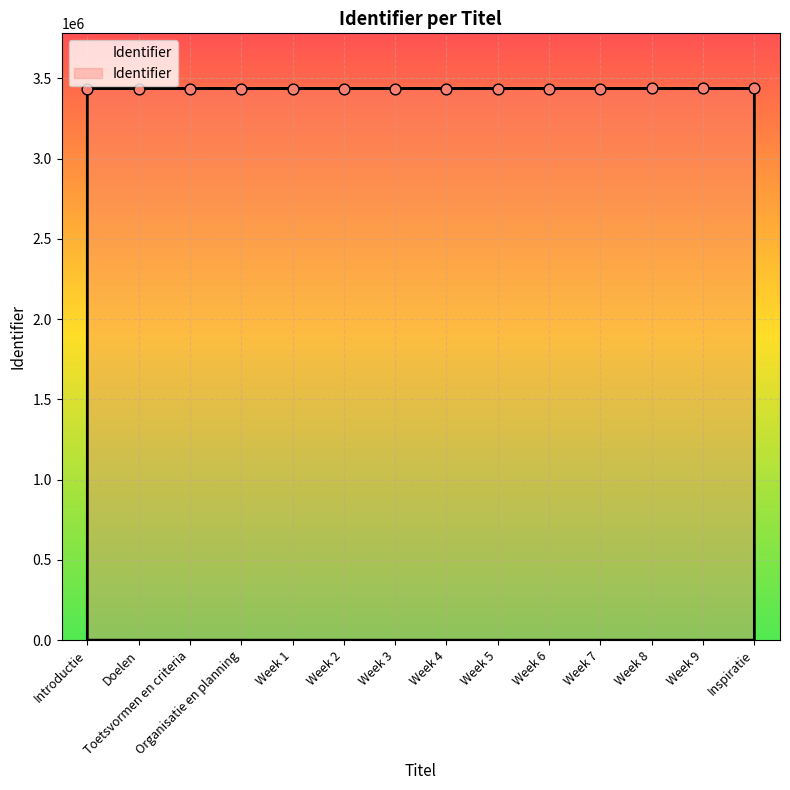

What is the change in value from Week 1 to Week 8?

+14